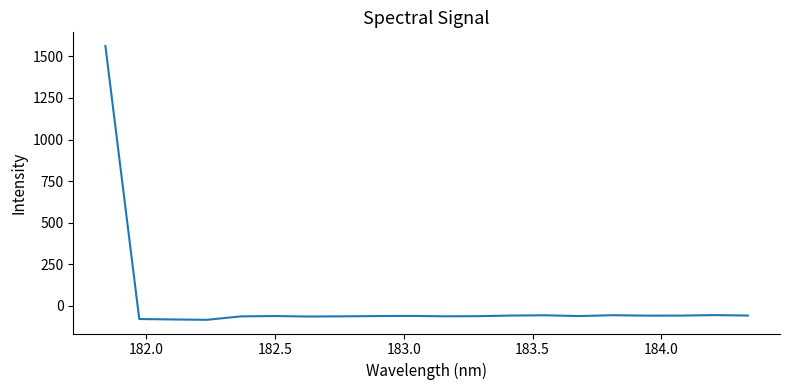

How many lines are shown in the chart?

1